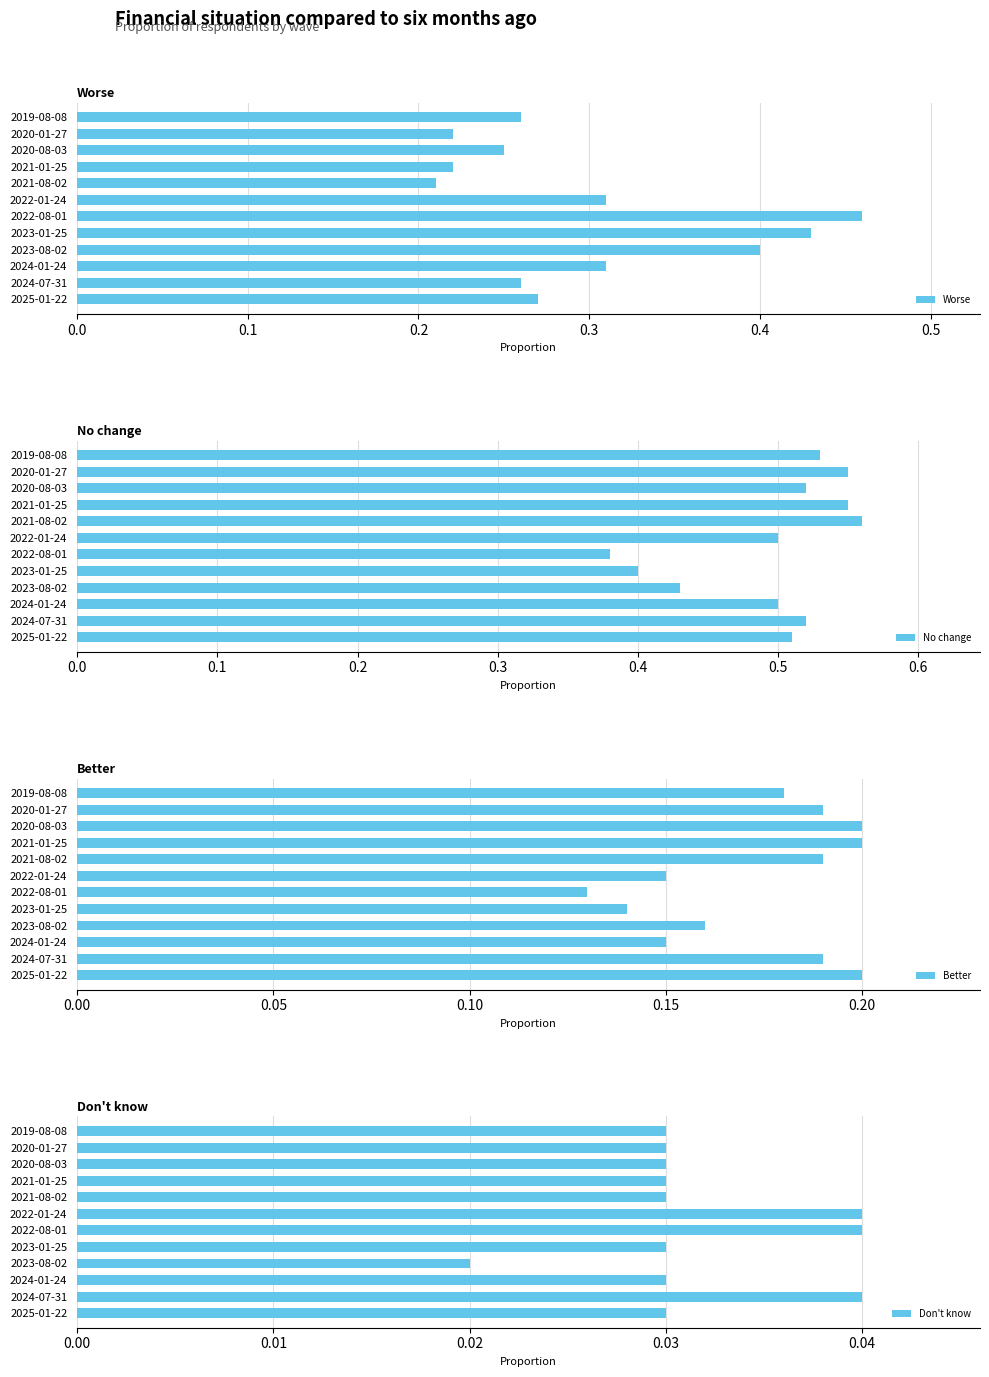

The No change series shows 0.5 at 2022-01-24. True or false?

True